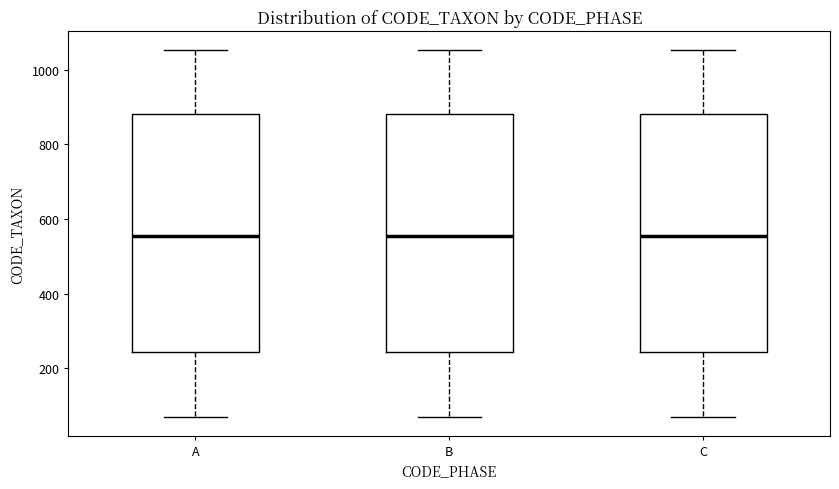

Reading left to right, transcribe this box plot: for each box, give where its median line is, the range the box spans, and where its two whiskers end, as read against the y-axis. The values are not printed on the chart, so give them approximately, as read against the axis.

A: median 560, box 240 to 880, whiskers 60 to 1060
B: median 560, box 240 to 880, whiskers 60 to 1060
C: median 560, box 240 to 880, whiskers 60 to 1060